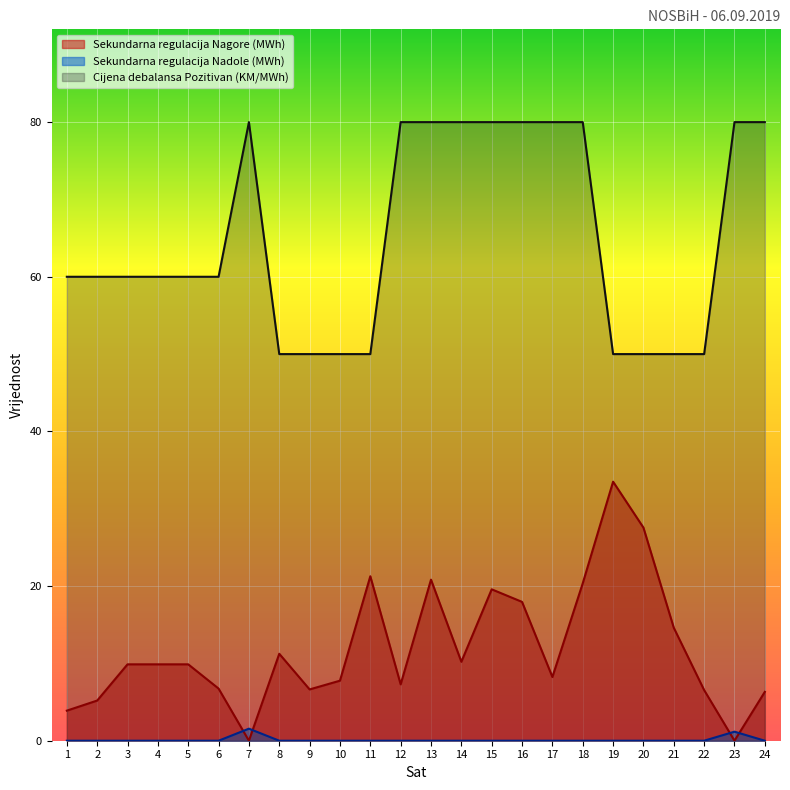

Read the Cijena debalansa Pozitivan (KM/MWh) value at 2.

60.0